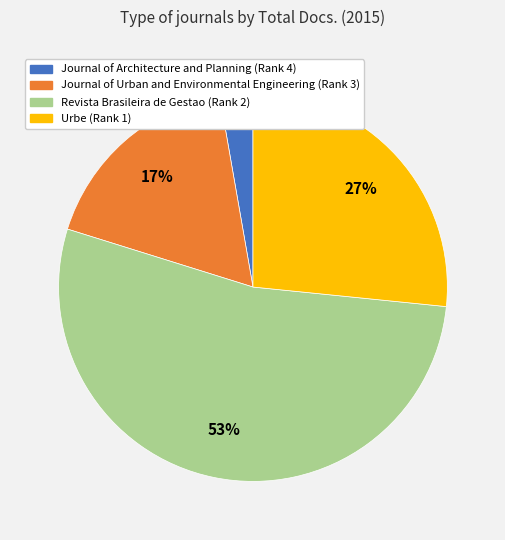

Is there a majority slice in this chart?

Yes